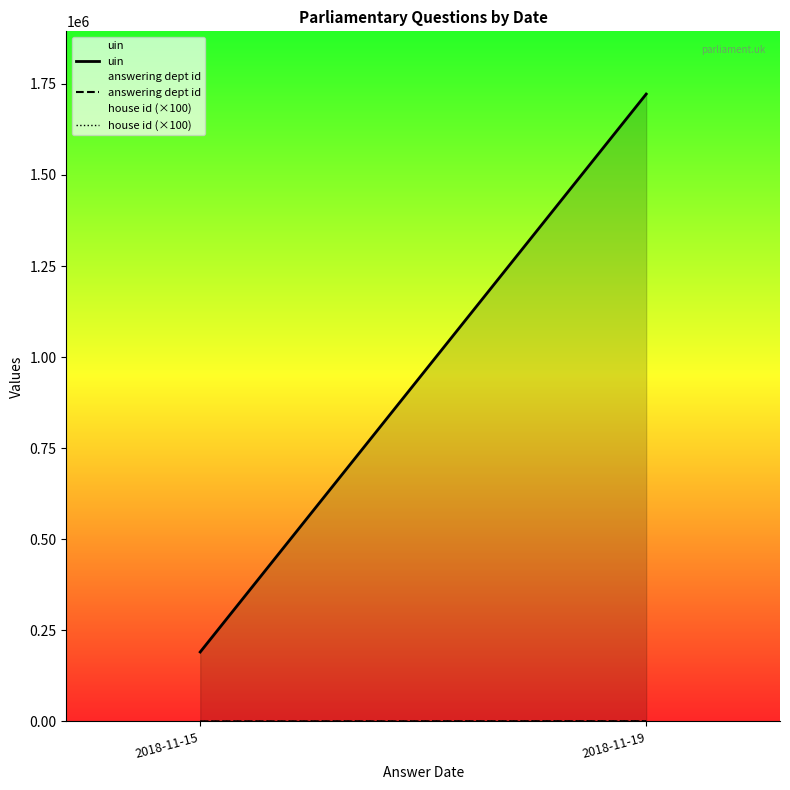

What is the smallest value displayed?

54